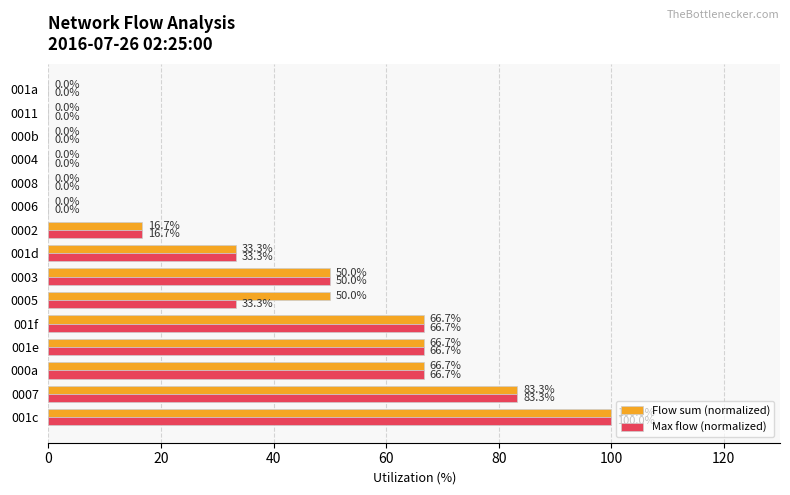

What is the approximate value of Max flow (normalized) at 001f?

66.7